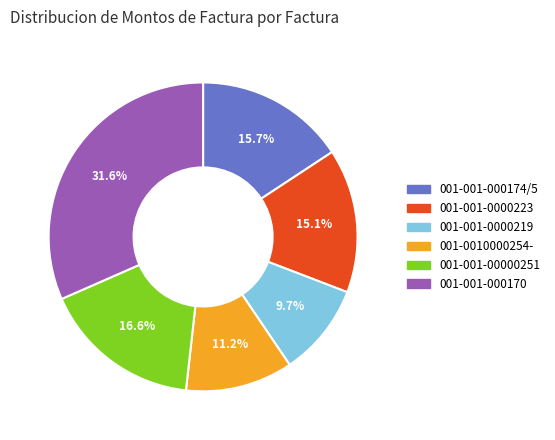

To the nearest percent, what percentage of the pie is 001-001-000174/5?

16%